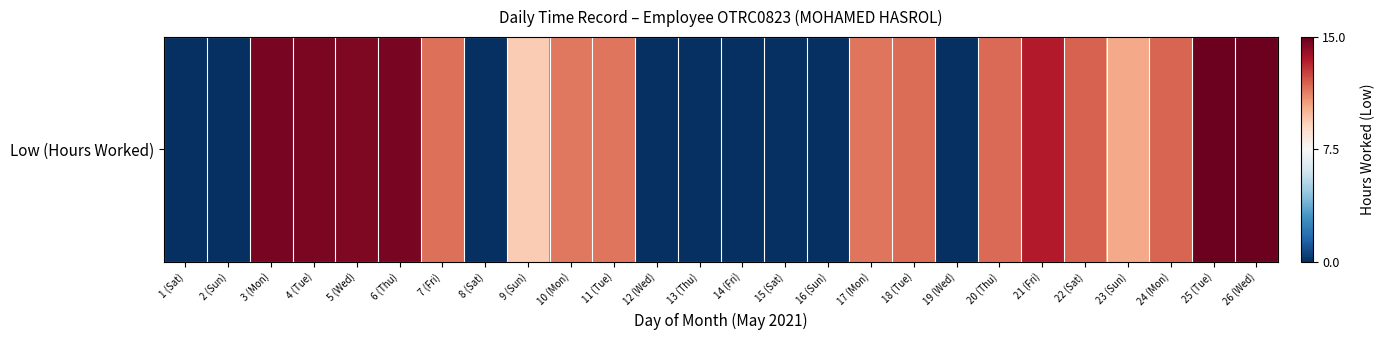

Which label corresponds to the largest value in the chart?

25 (Tue)